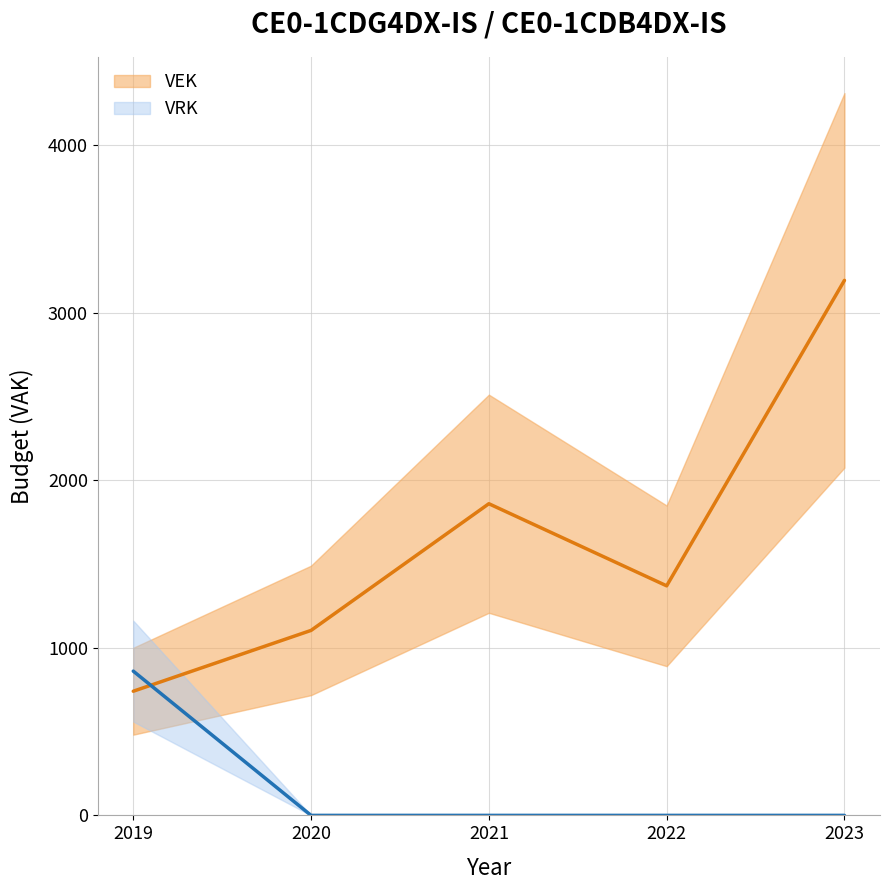

How many intersections are there between VRK and VEK?

1